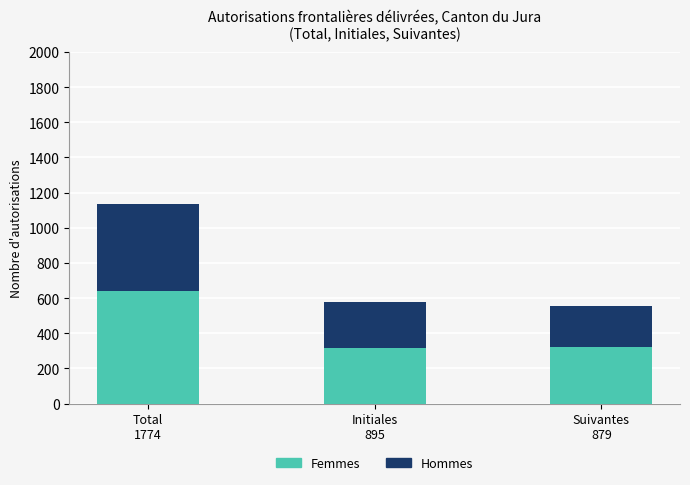

What is the average value of the Femmes series?

425